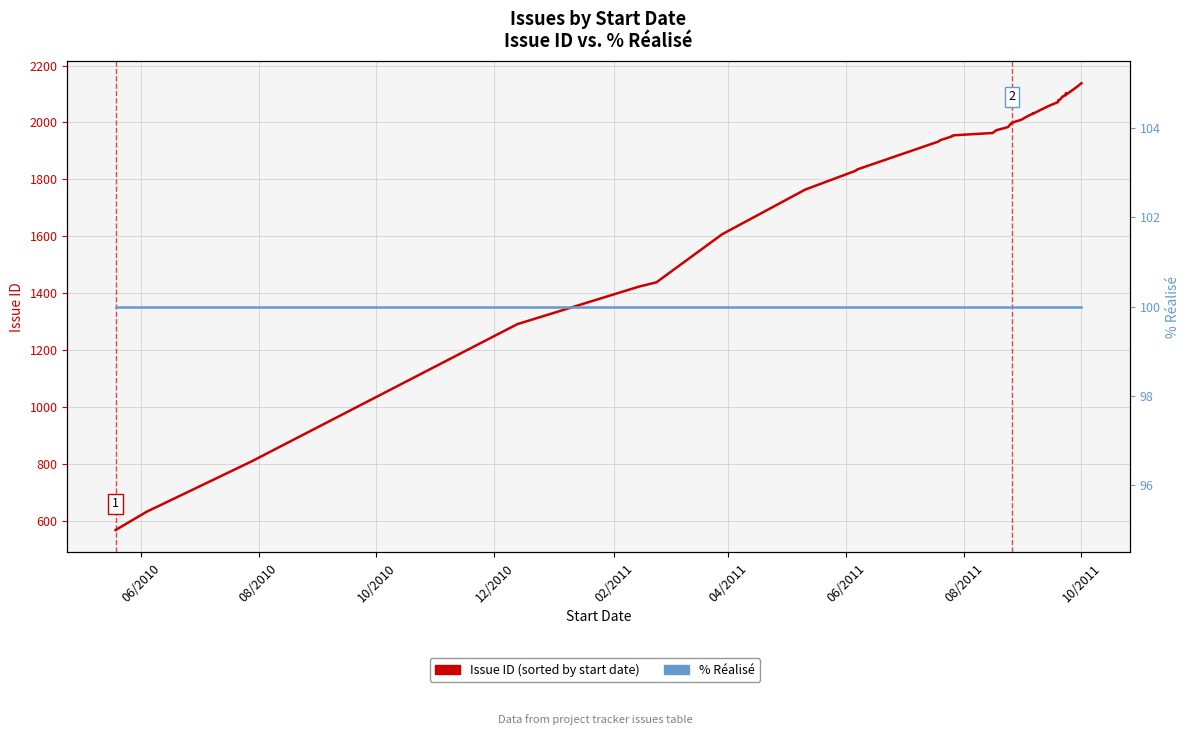

True or false: Issue ID and % réalisé intersect in this chart.

False